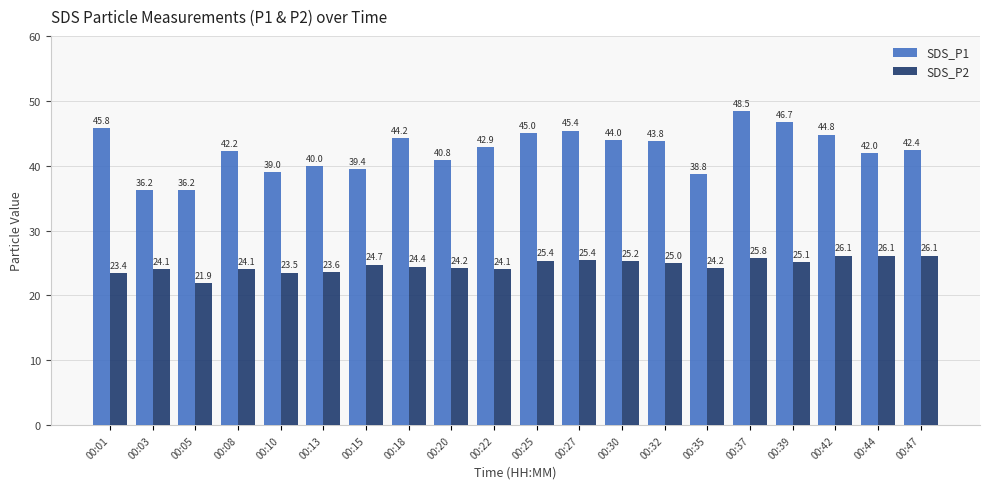

The value of SDS_P1 at 00:10 is 39.0. True or false?

True